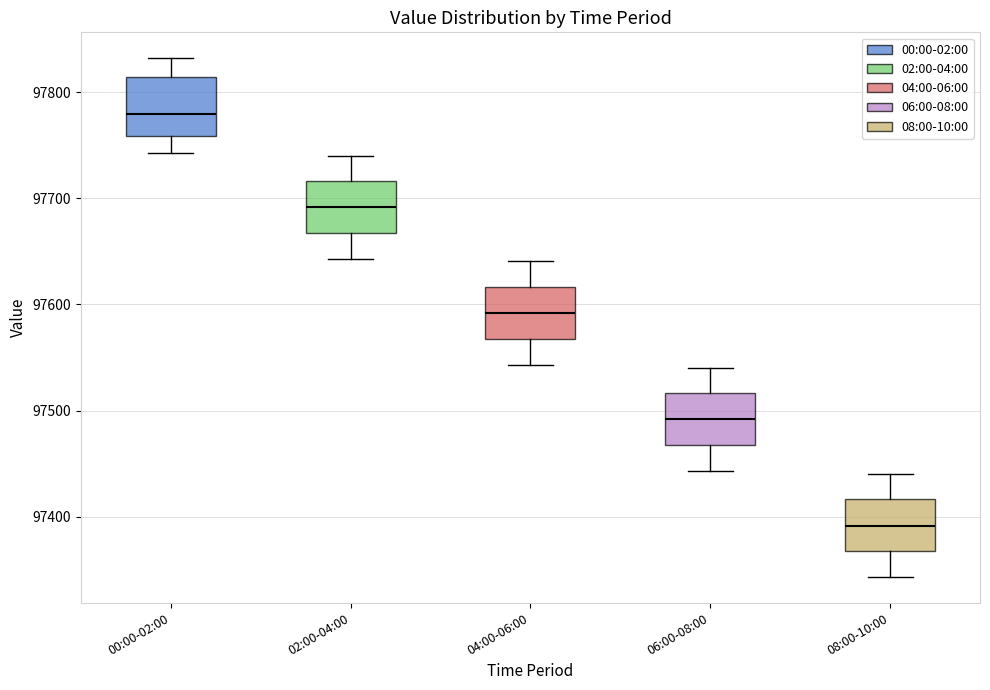

Reading left to right, transcribe this box plot: for each box, give where its median line is, the range the box spans, and where its two whiskers end, as read against the y-axis. The values are not printed on the chart, so give them approximately, as read against the axis.

00:00-02:00: median 97780, box 97760 to 97810, whiskers 97740 to 97830
02:00-04:00: median 97690, box 97670 to 97720, whiskers 97640 to 97740
04:00-06:00: median 97590, box 97570 to 97620, whiskers 97540 to 97640
06:00-08:00: median 97490, box 97470 to 97520, whiskers 97440 to 97540
08:00-10:00: median 97390, box 97370 to 97420, whiskers 97340 to 97440